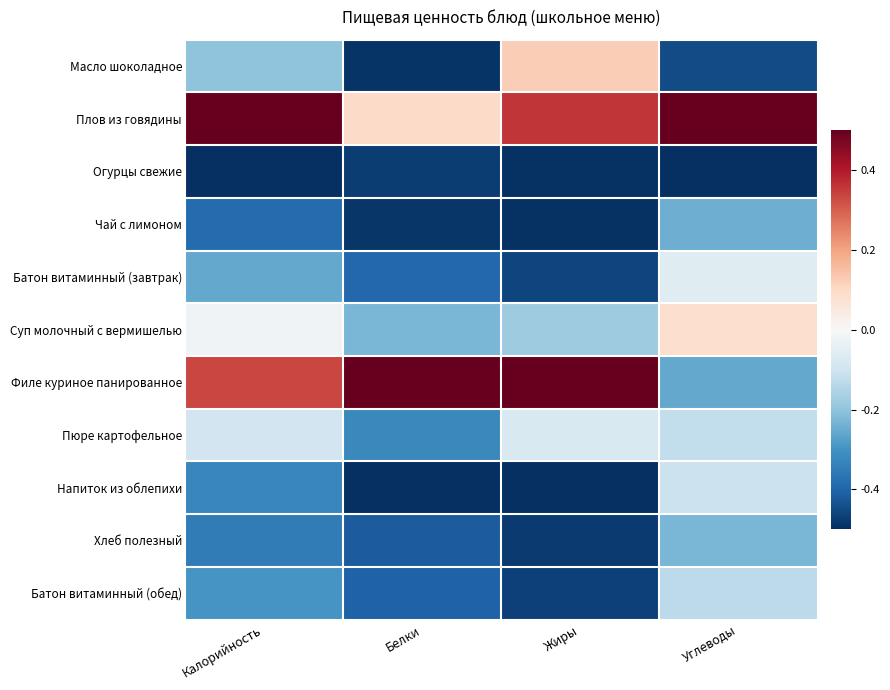

At Углеводы, list the series in order from largest to smallest.

Плов из говядины, Суп молочный с вермишелью, Батон витаминный (завтрак), Напиток из облепихи, Пюре картофельное, Батон витаминный (обед), Хлеб полезный, Чай с лимоном, Филе куриное панированное, Масло шоколадное, Огурцы свежие